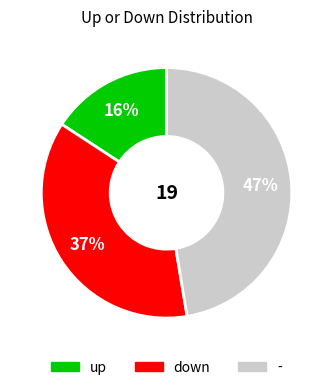

Do down and up together represent more than half of the pie?

Yes